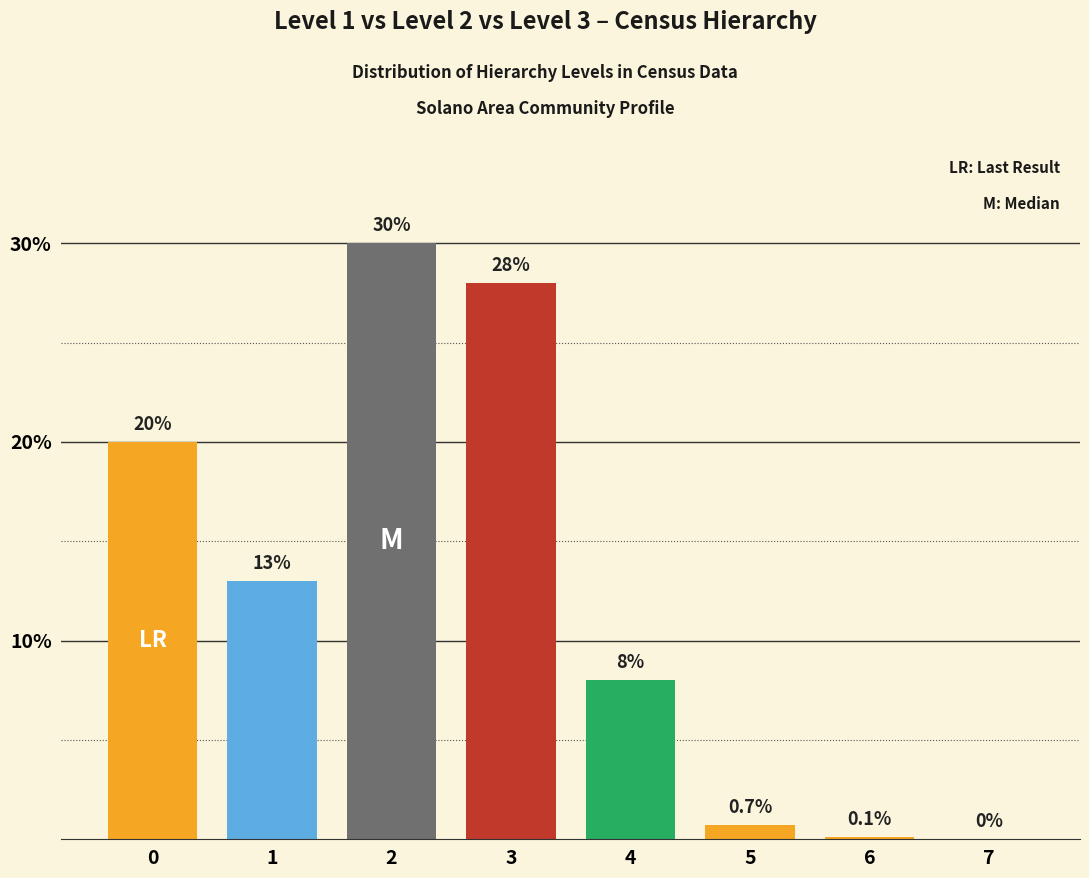

Reading right to left, extract all data points from this chart.

7=0.0	6=0.1	5=0.7	4=8.0	3=28.0	2=30.0	1=13.0	0=20.0